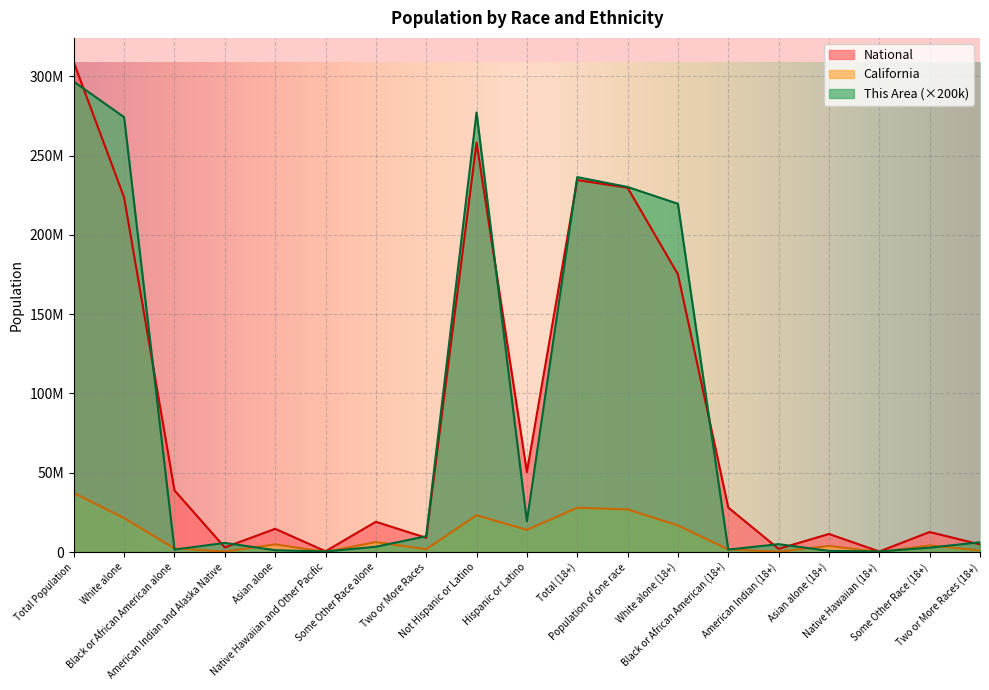

What is the difference between the This Area values at Black or African American alone and American Indian and Alaska Native?

4200000